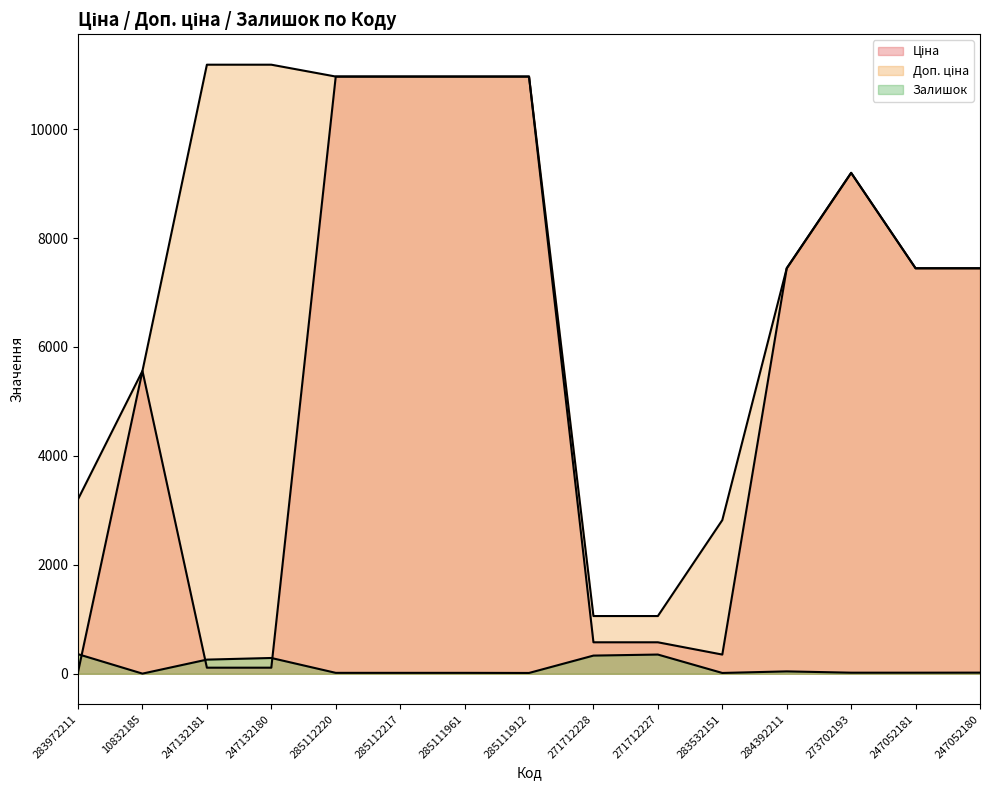

What is the total value across all series at 283972211?

3597.1